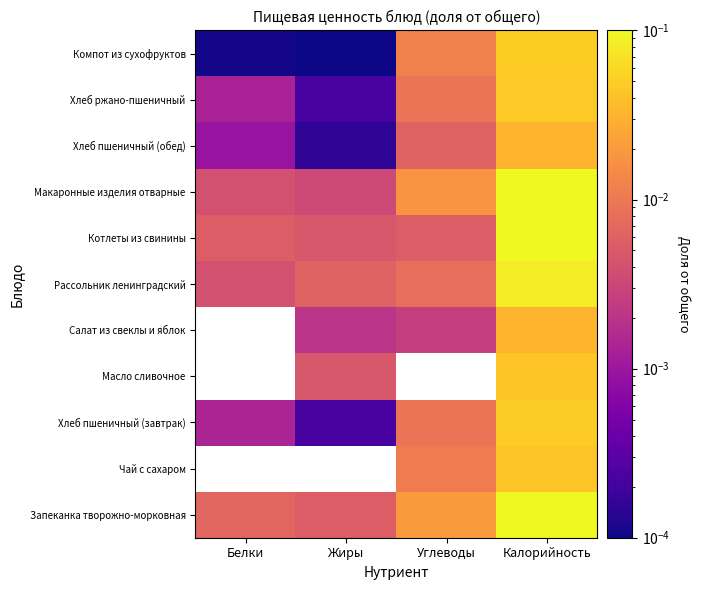

List the series in order of their peak value, highest first.

Запеканка творожно-морковная, Чай с сахаром, Масло сливочное, Салат из свеклы и яблок, Котлеты из свинины, Макаронные изделия отварные, Рассольник ленинградский, Компот из сухофруктов, Хлеб пшеничный (завтрак), Хлеб ржано-пшеничный, Хлеб пшеничный (обед)